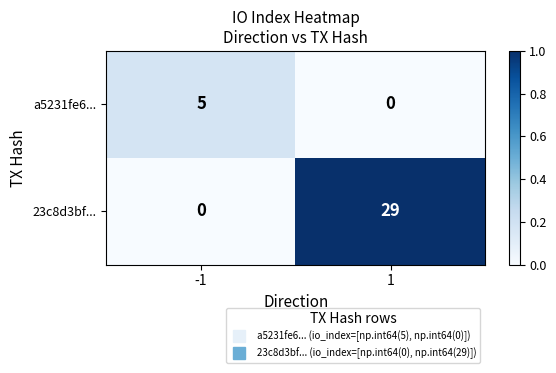

What is the greatest value displayed?

29